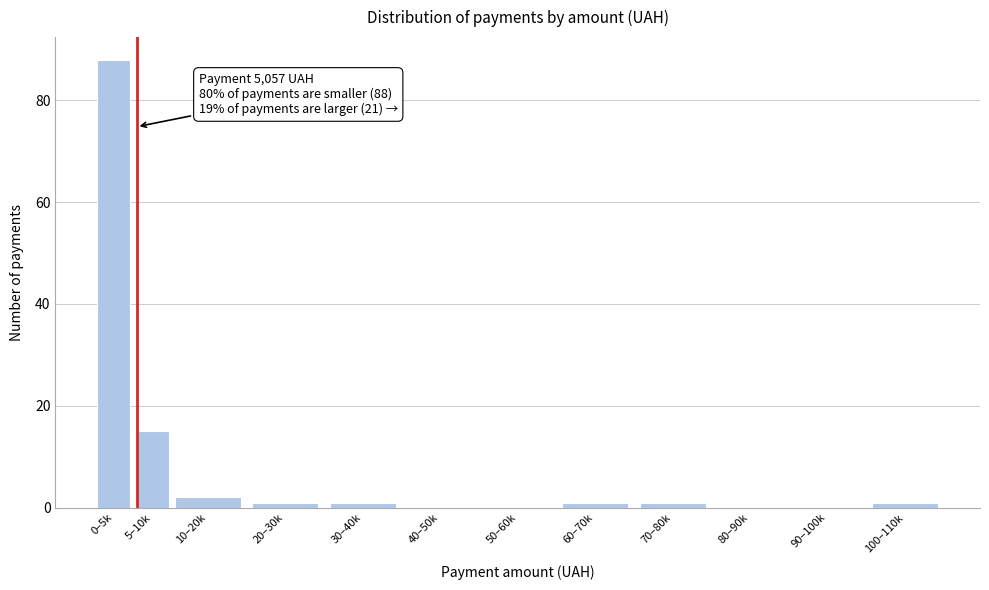

Reading right to left, list all the values displayed in this chart.

100–110k=1	90–100k=0	80–90k=0	70–80k=1	60–70k=1	50–60k=0	40–50k=0	30–40k=1	20–30k=1	10–20k=2	5–10k=15	0–5k=88